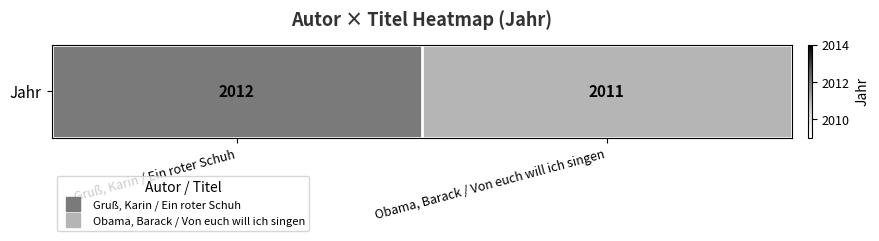

What is the sum of all values?

4023